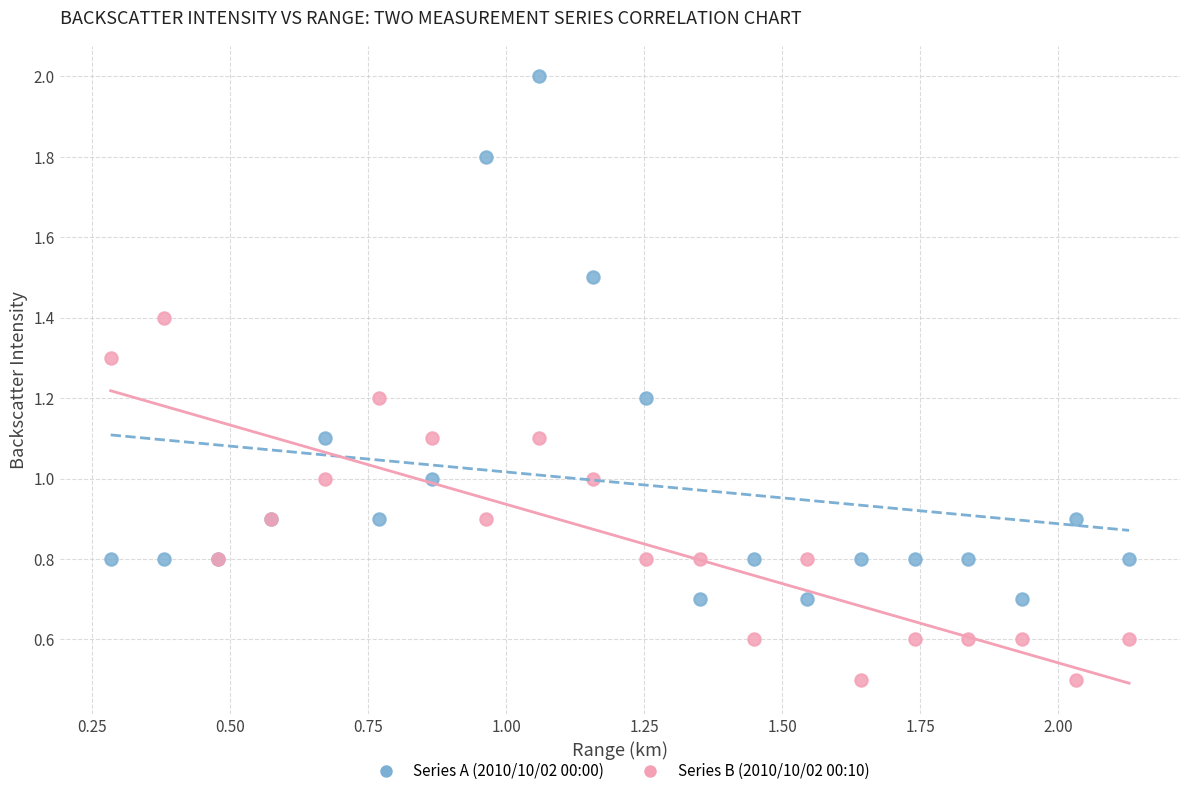

Which series contains the highest Y value?

Series A (2010/10/02 00:00)